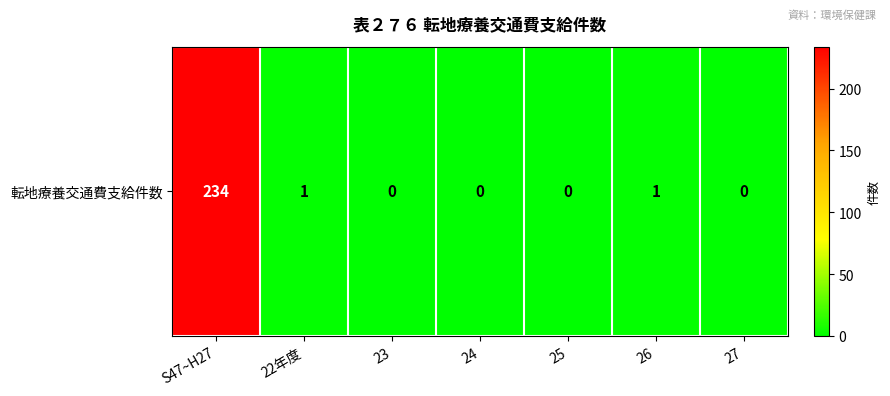

Reading left to right, what are all the values shown in this chart?

234	1	0	0	0	1	0